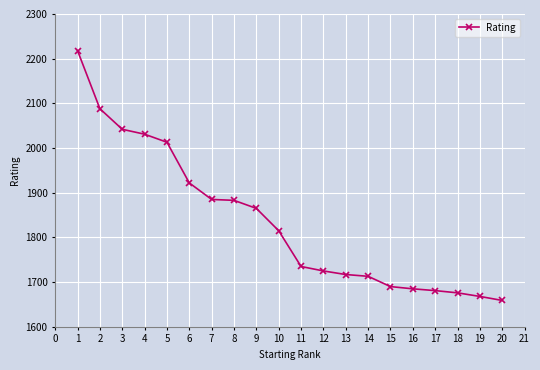

True or false: the data shows 738 at 8.

False